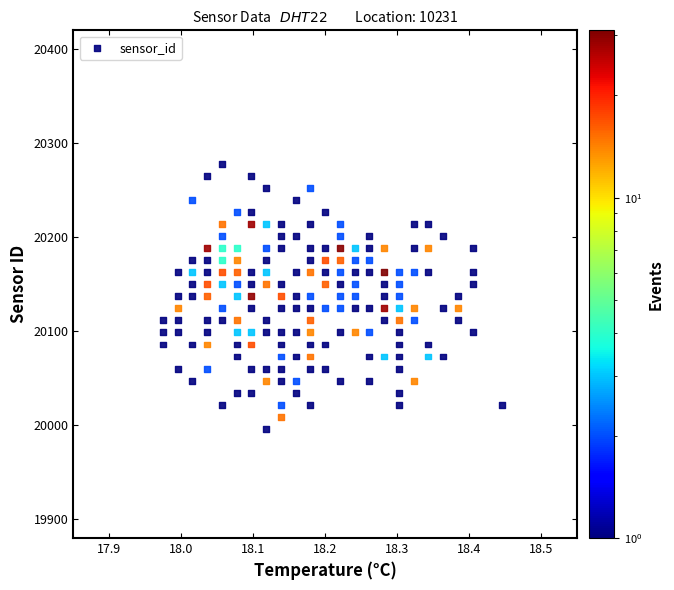

What is the range of Y values (max minus min)?

282.1